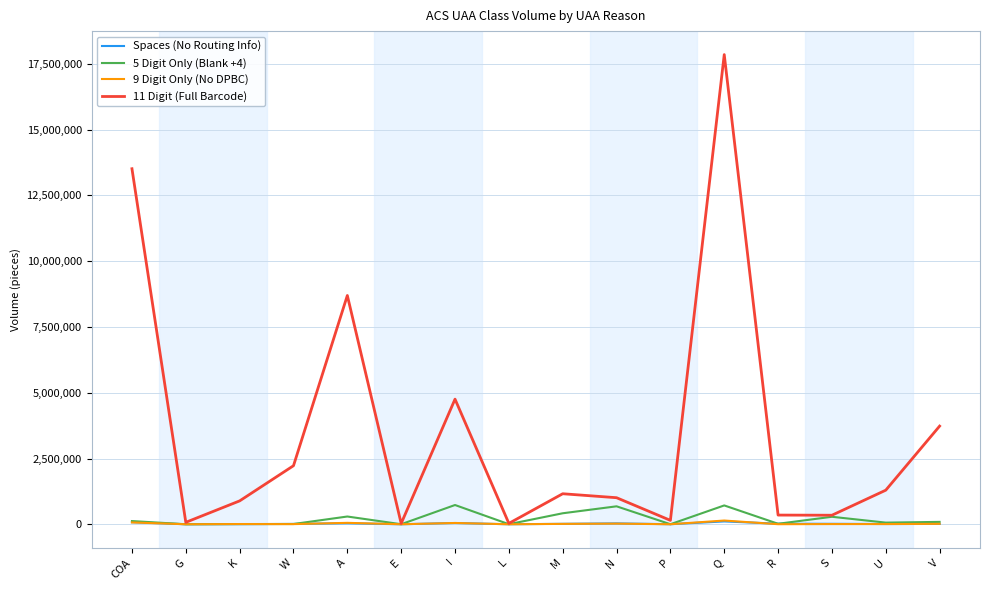

At which category is the sum across all series the highest?

Q